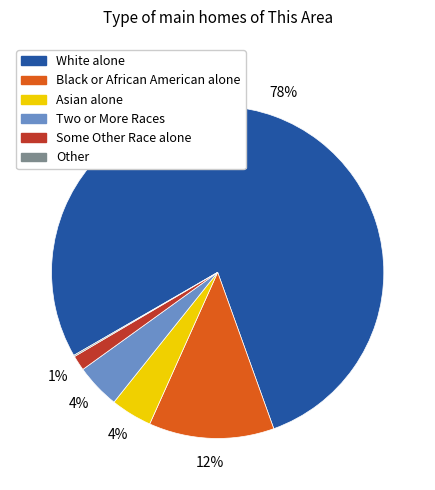

Which slice is the largest?

White alone